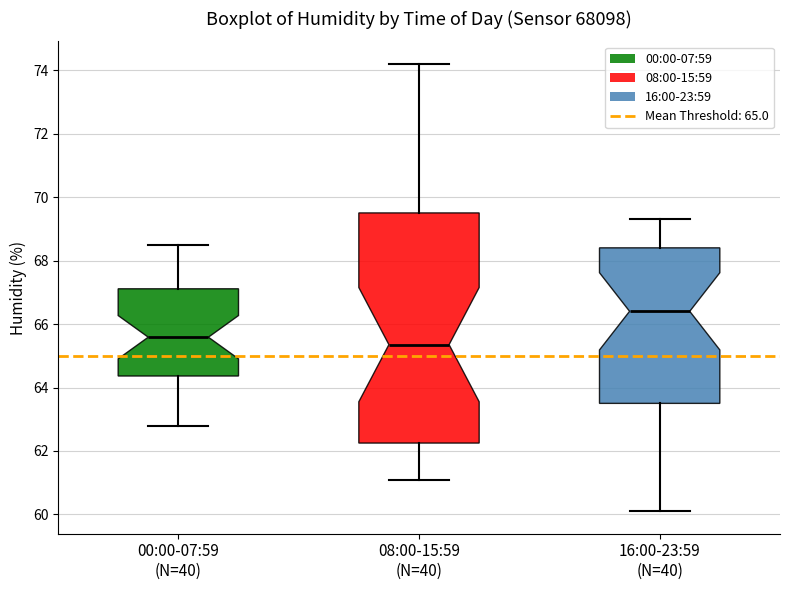

Reading left to right, transcribe this box plot: for each box, give where its median line is, the range the box spans, and where its two whiskers end, as read against the y-axis. The values are not printed on the chart, so give them approximately, as read against the axis.

00:00-07:59 (N=40): median 65.6, box 64.4 to 67.2, whiskers 62.8 to 68.4
08:00-15:59 (N=40): median 65.4, box 62.2 to 69.6, whiskers 61.2 to 74.2
16:00-23:59 (N=40): median 66.4, box 63.6 to 68.4, whiskers 60.2 to 69.4